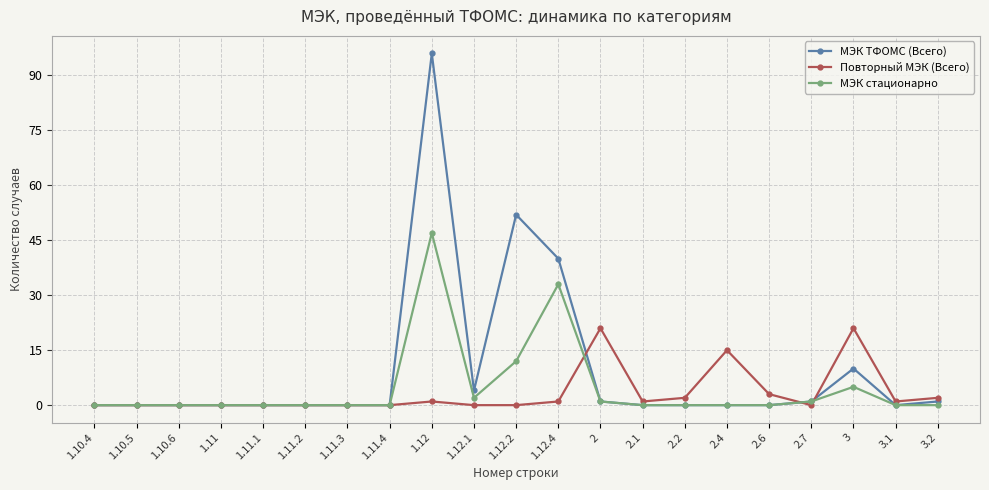

What is the maximum value for МЭК ТФОМС (Всего)?

96